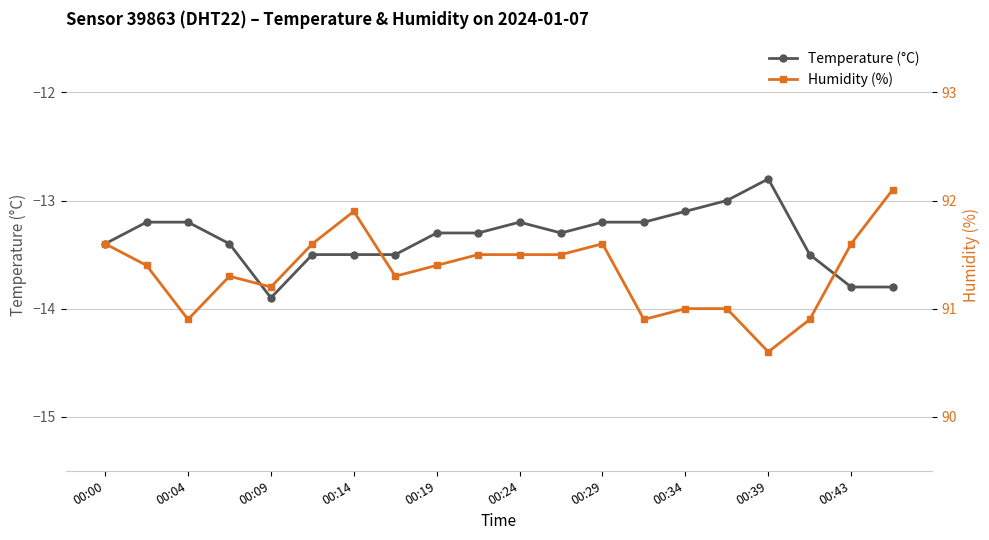

What is the difference between the maximum and minimum values in the Humidity (%) series?

1.5